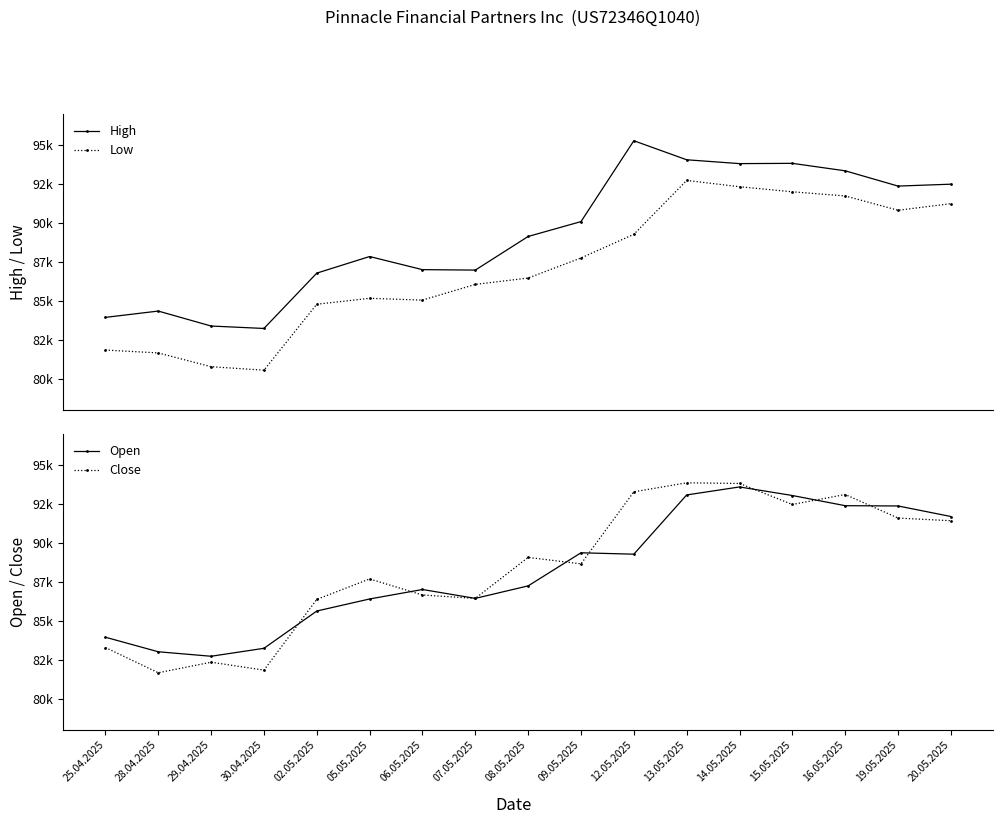

What is the average value of the Close series?

88448